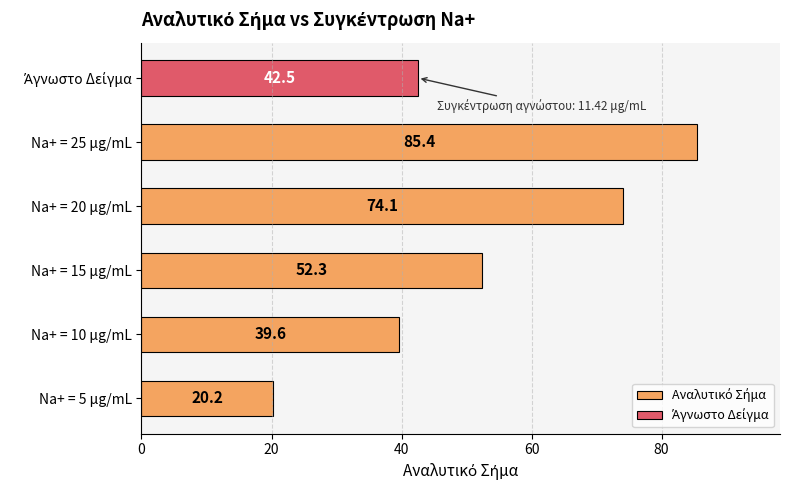

What is the value of the 5th bar from the left?

85.4